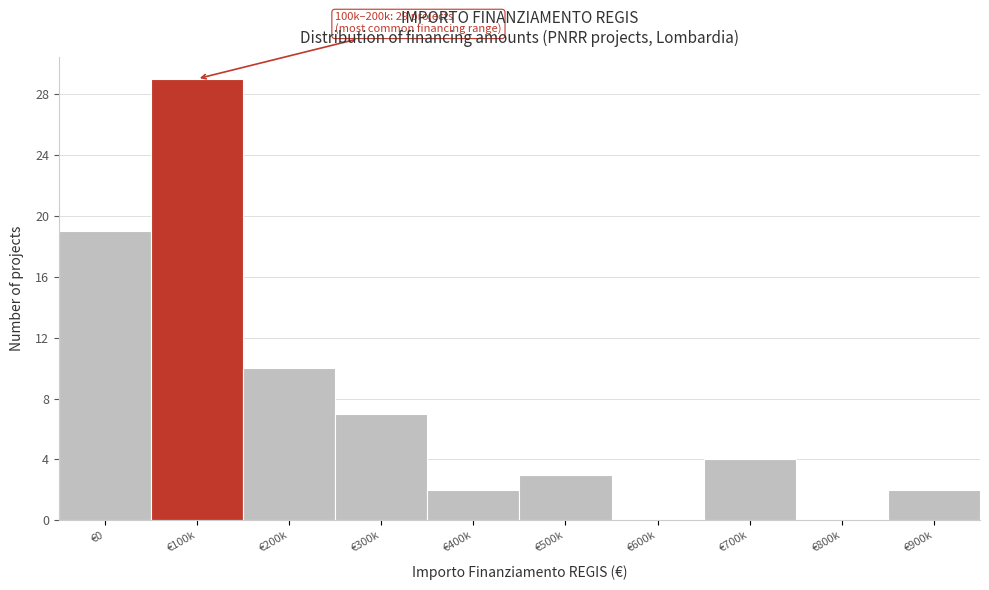

Reading right to left, list all the values displayed in this chart.

€900k=2	€800k=0	€700k=4	€600k=0	€500k=3	€400k=2	€300k=7	€200k=10	€100k=29	€0=19